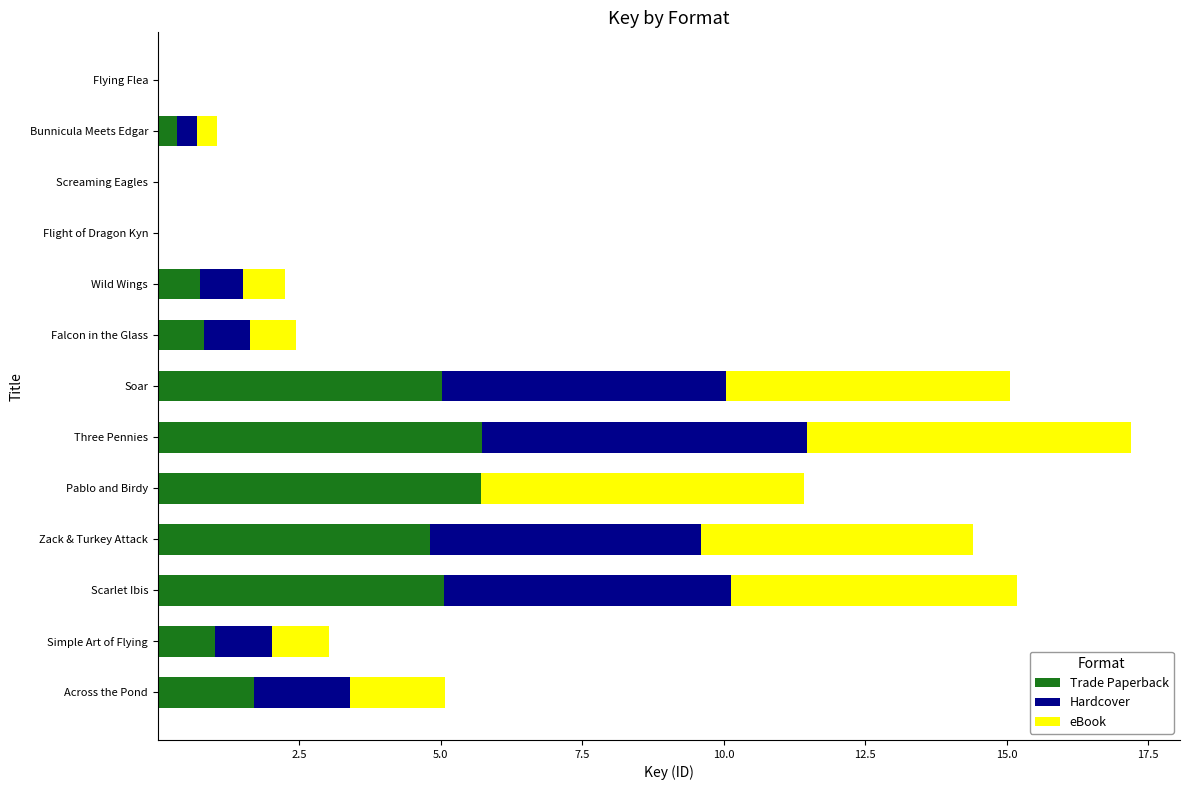

What position from the left is Soar?

7